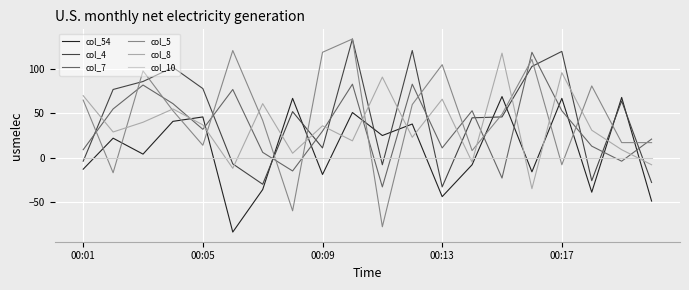

What is the minimum value shown in the chart?

-84